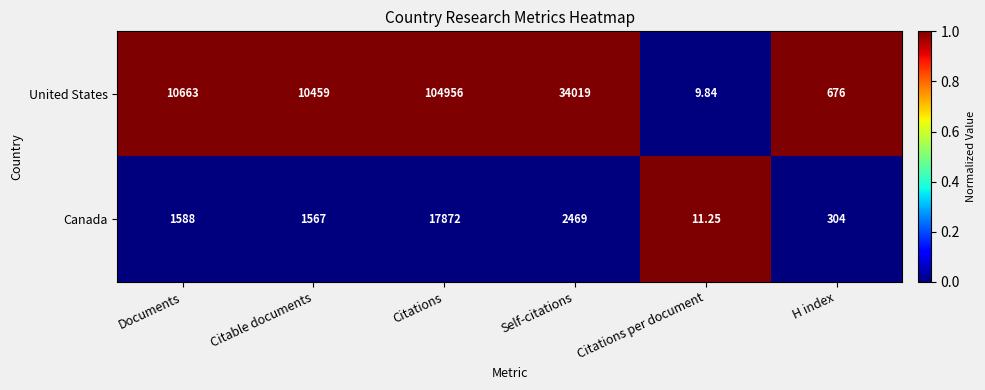

At which category is the sum across all series the highest?

Citations